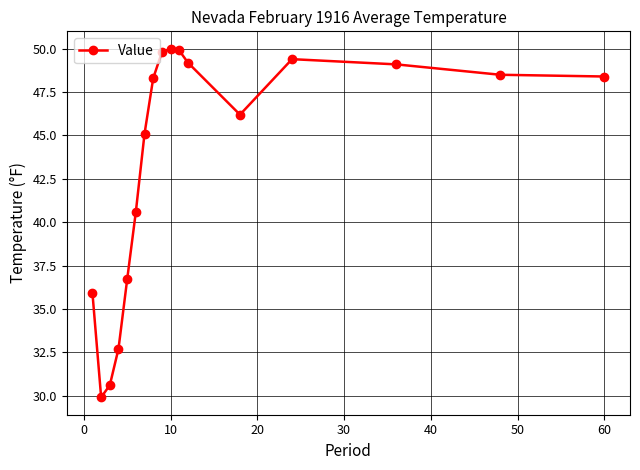

What is the maximum value shown in the chart?

50.0